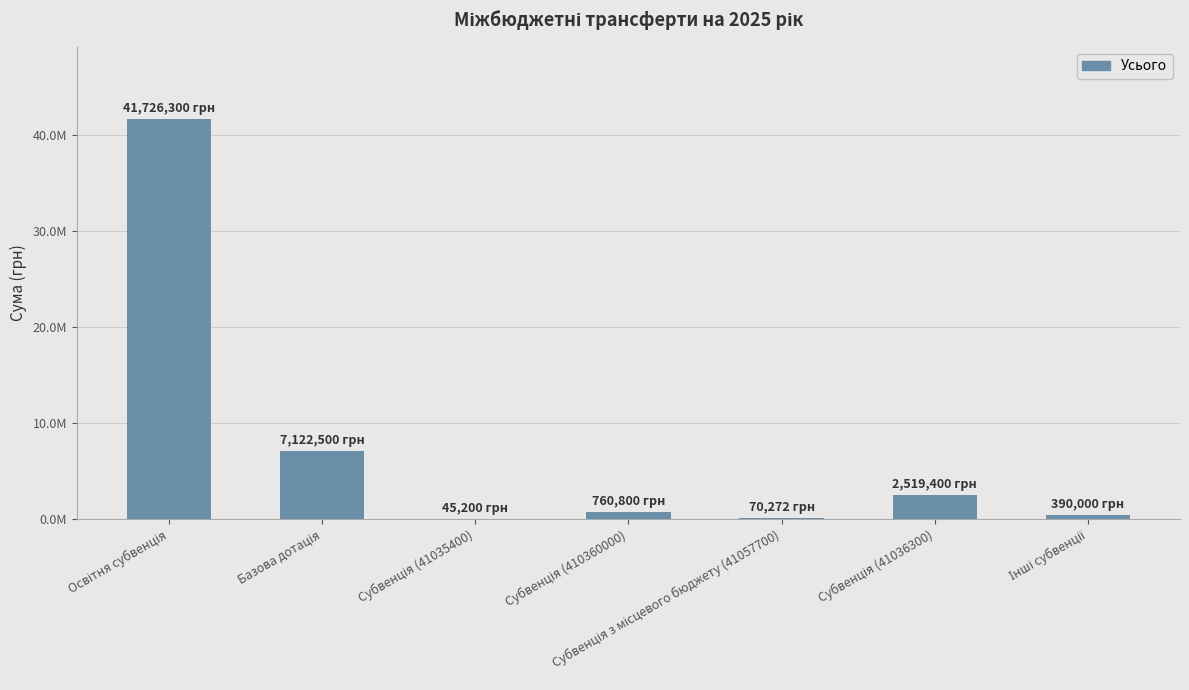

Are the bars horizontal?

No